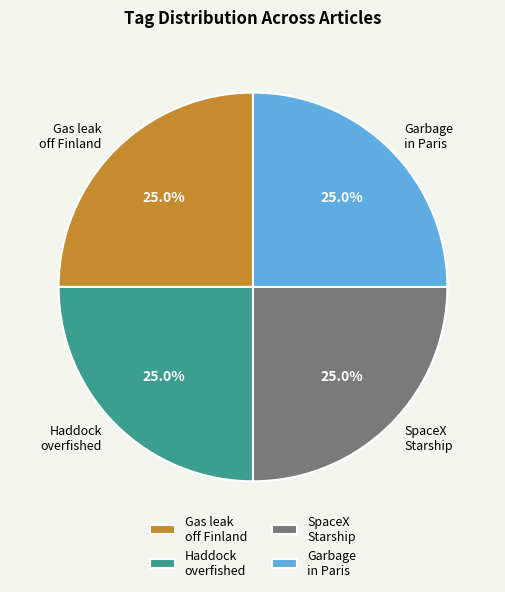

Does Gas leak off Finland account for over 50% of the chart?

No